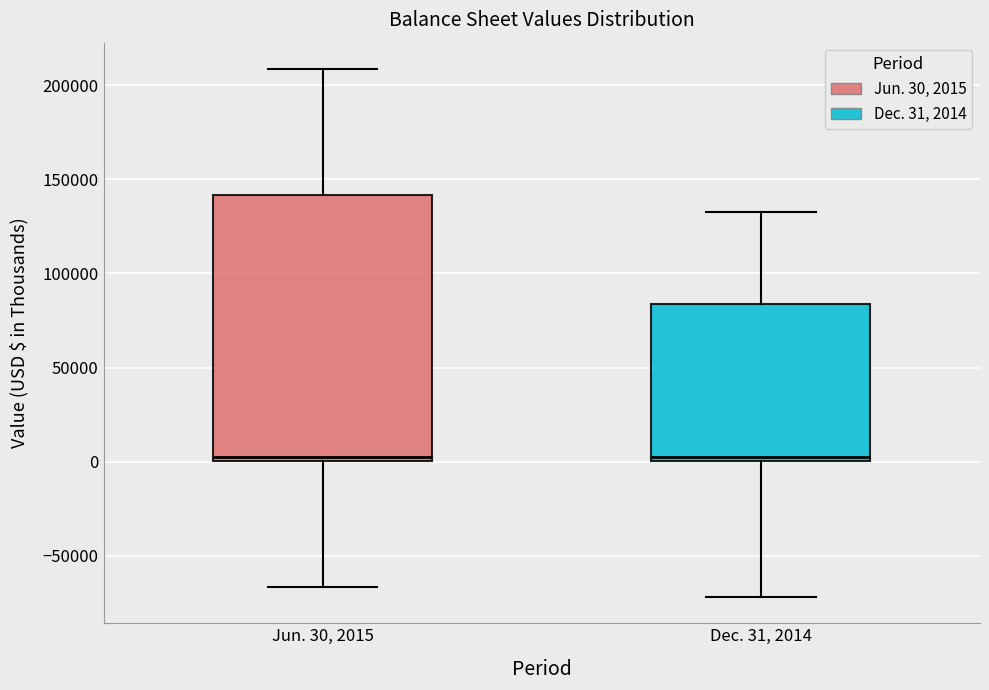

Which box is the tallest, from its lower edge to its upper edge?

Jun. 30, 2015